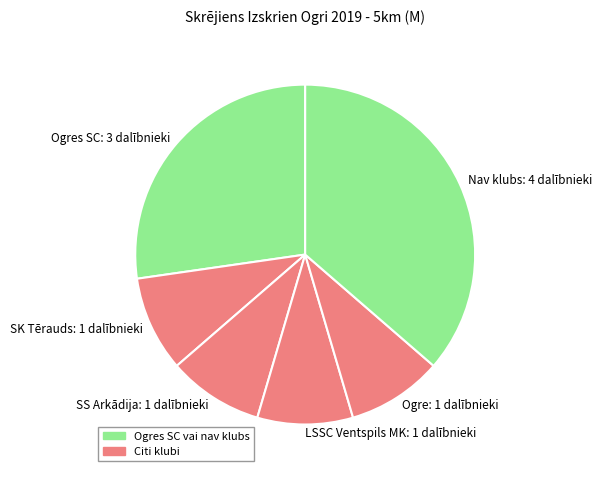

Do Ogre: 1 dalībnieki and SS Arkādija: 1 dalībnieki together represent more than half of the pie?

No